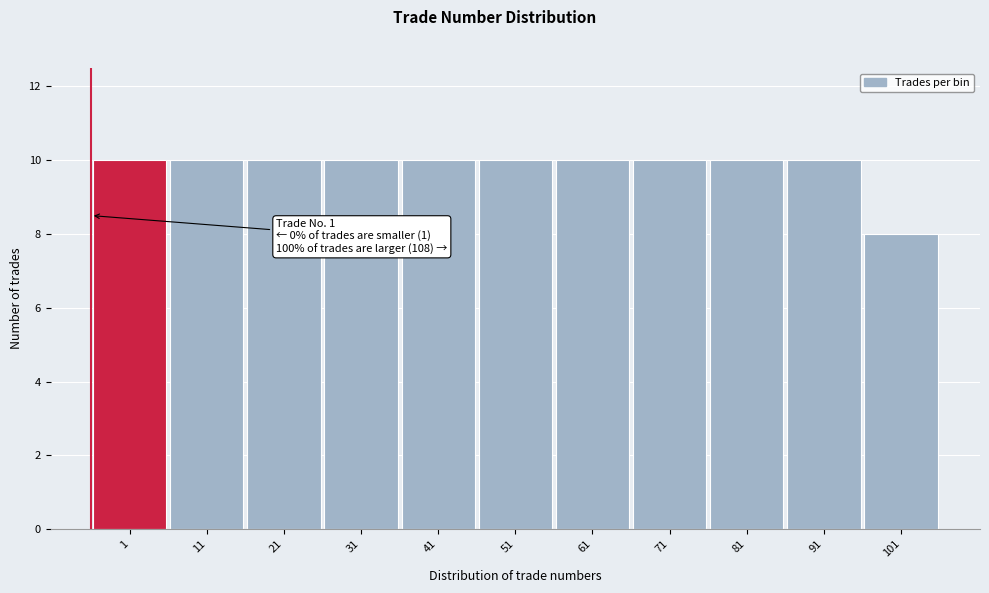

Reading left to right, transcribe all the data shown in this chart.

10	10	10	10	10	10	10	10	10	10	8